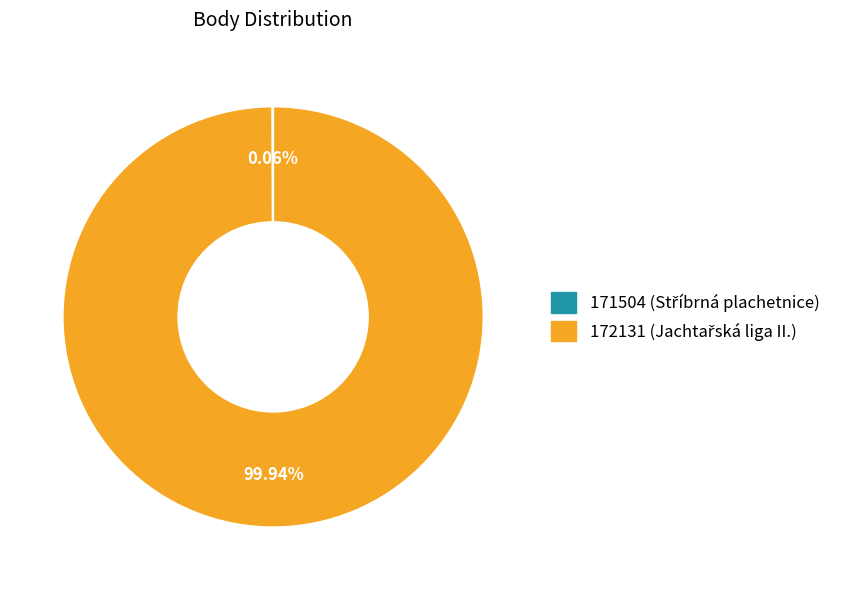

Which category accounts for the majority?

172131